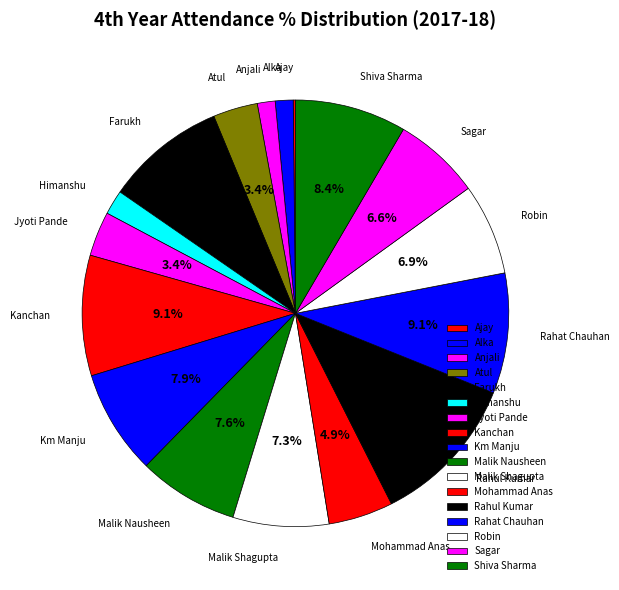

Rank the categories by value from highest to lowest.

Rahul Kumar, Farukh, Kanchan, Rahat Chauhan, Shiva Sharma, Km Manju, Malik Nausheen, Malik Shagupta, Robin, Sagar, Mohammad Anas, Atul, Jyoti Pande, Himanshu, Alka, Anjali, Ajay, Akash